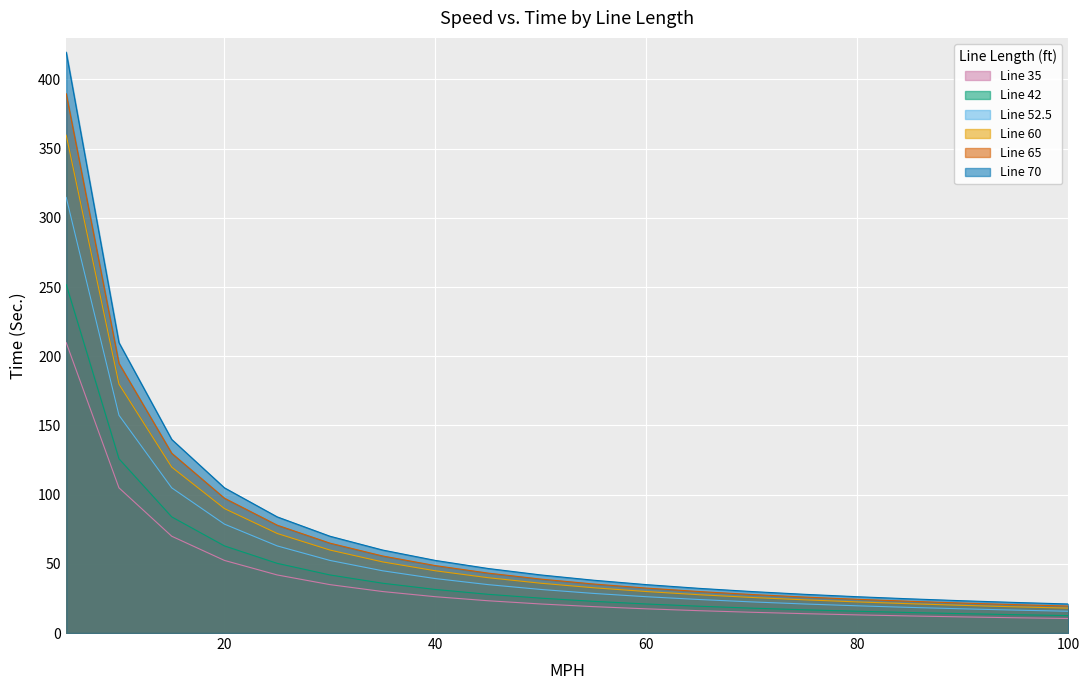

The value of Line 35 at 5 is 209.8. True or false?

True